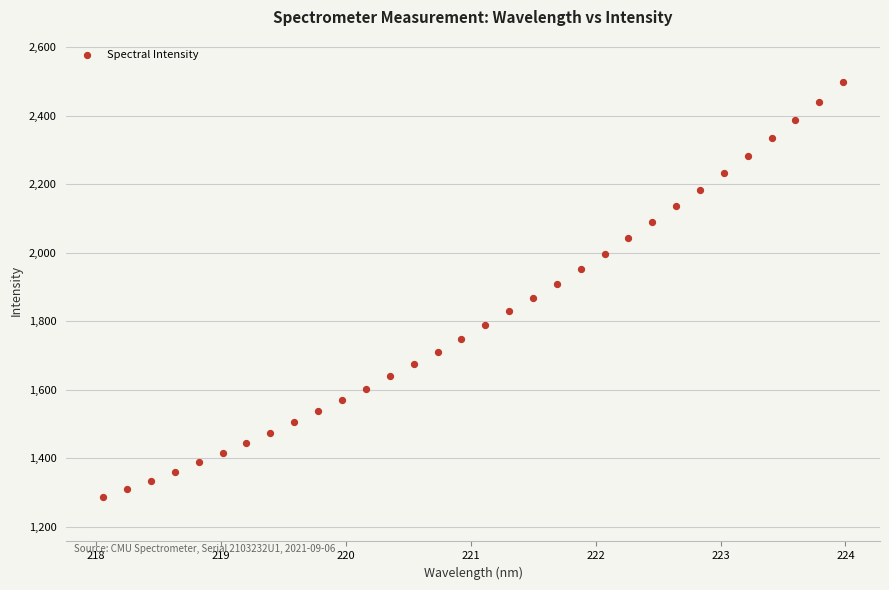

What is the range of X values (max minus min)?

5.9